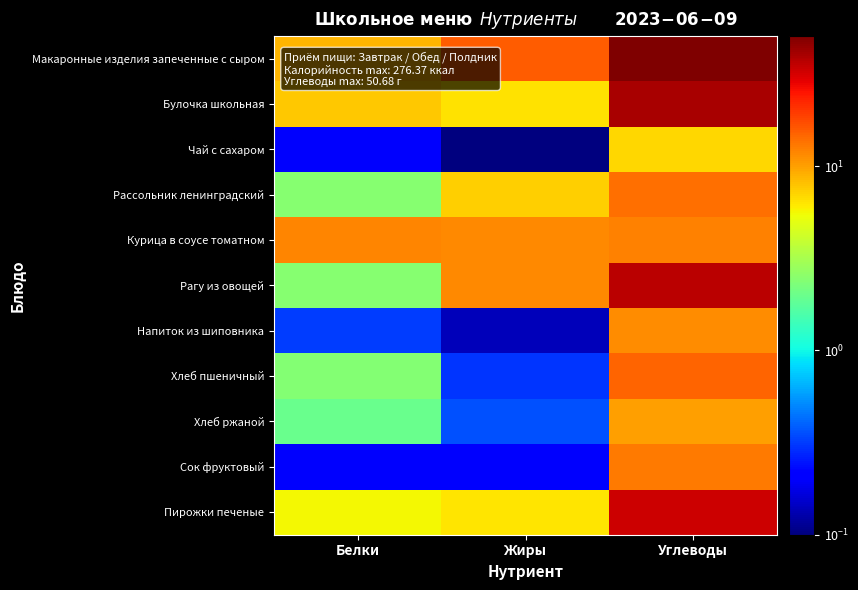

What is the greatest value displayed?

50.7